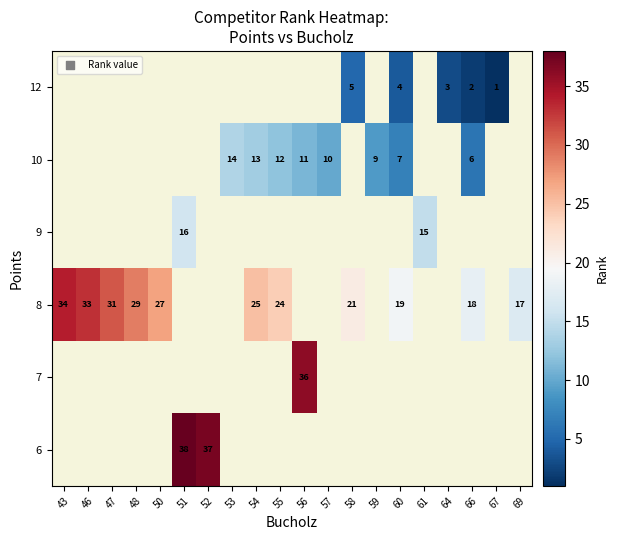

Is the value of 9 at 51 greater than the value of 10 at 60?

Yes